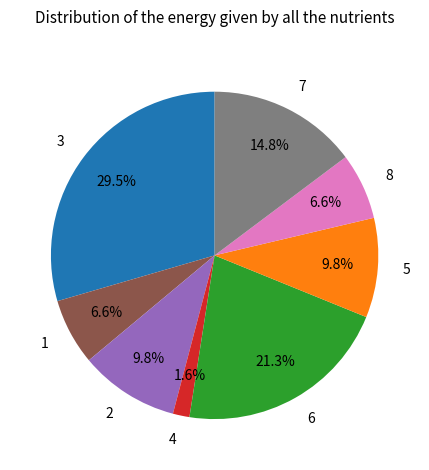

Which has a higher value, 4 or 7?

7